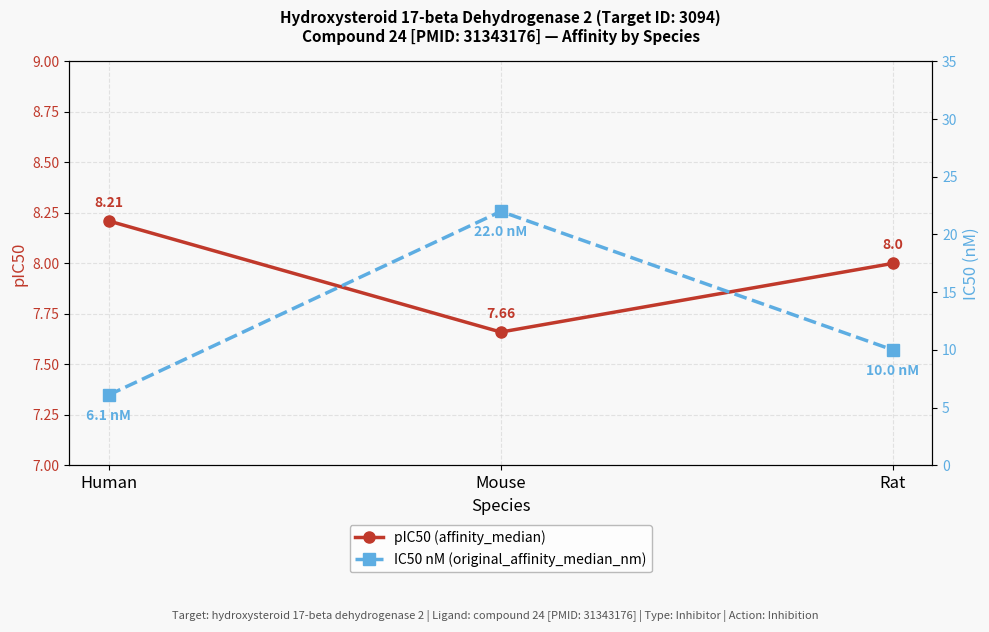

Between Rat and Mouse, which is larger?

Rat